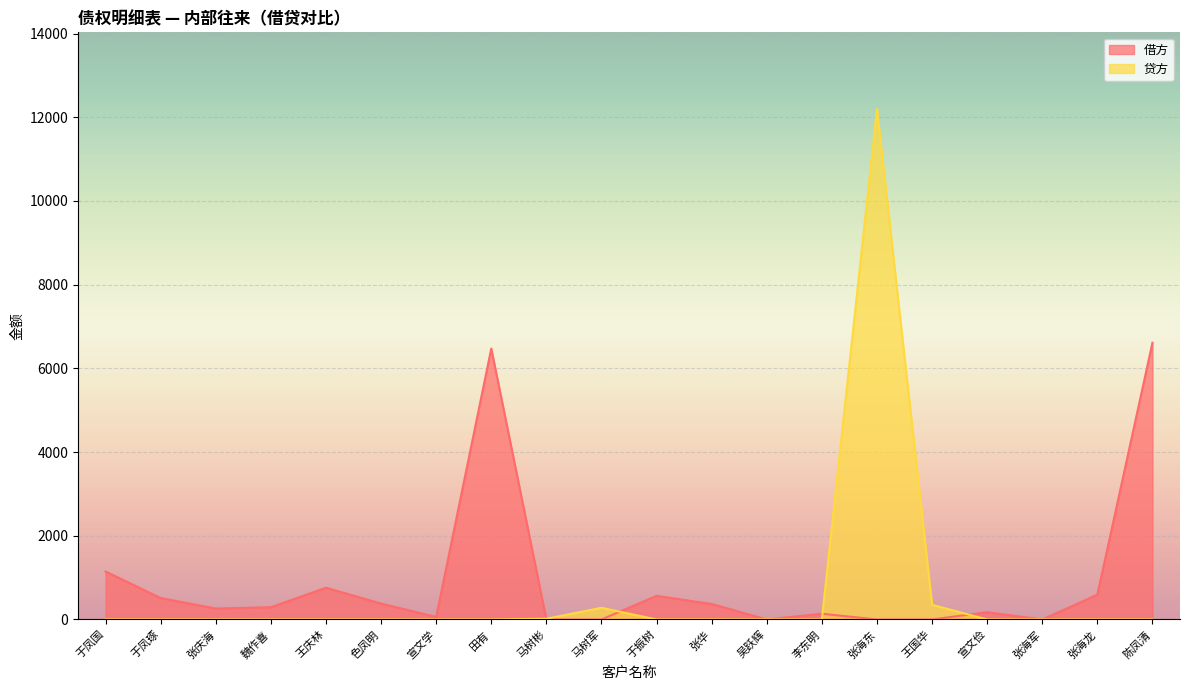

Which series changed the most between 马树军 and 张华?

借方